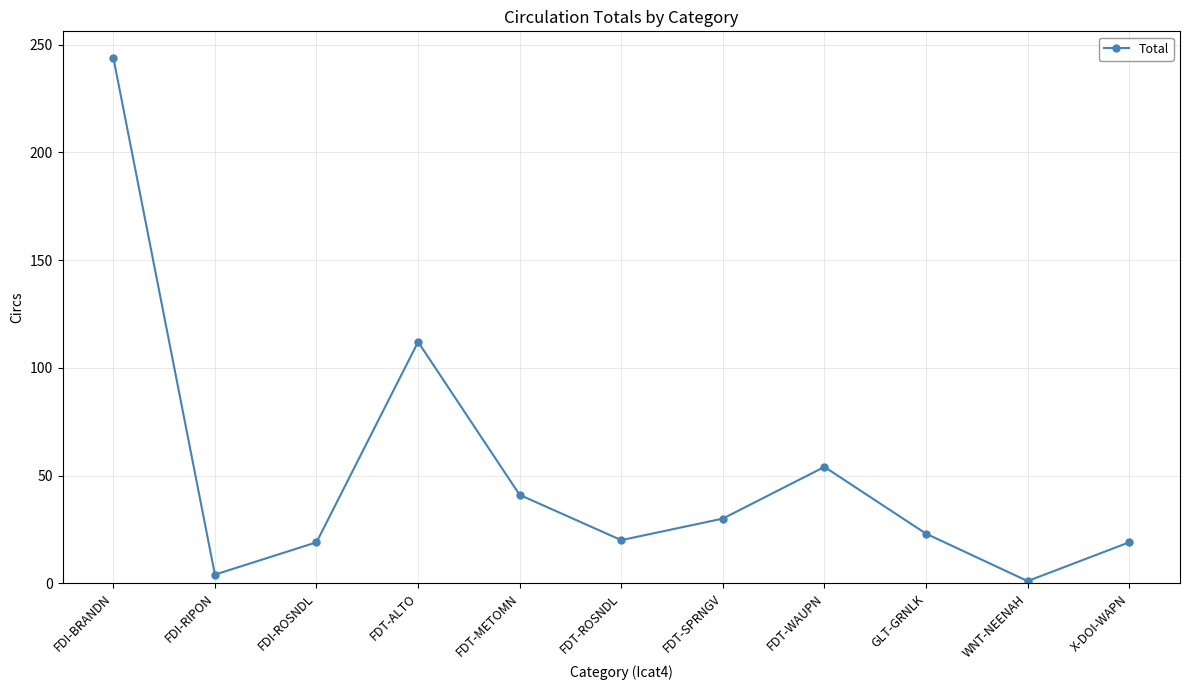

What is the greatest value displayed?

244